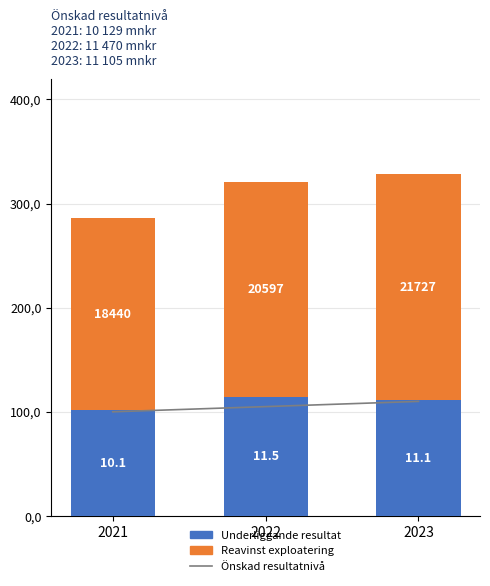

List the series in order of their peak value, highest first.

Reavinst exploatering, Underliggande resultat, Önskad resultatnivå